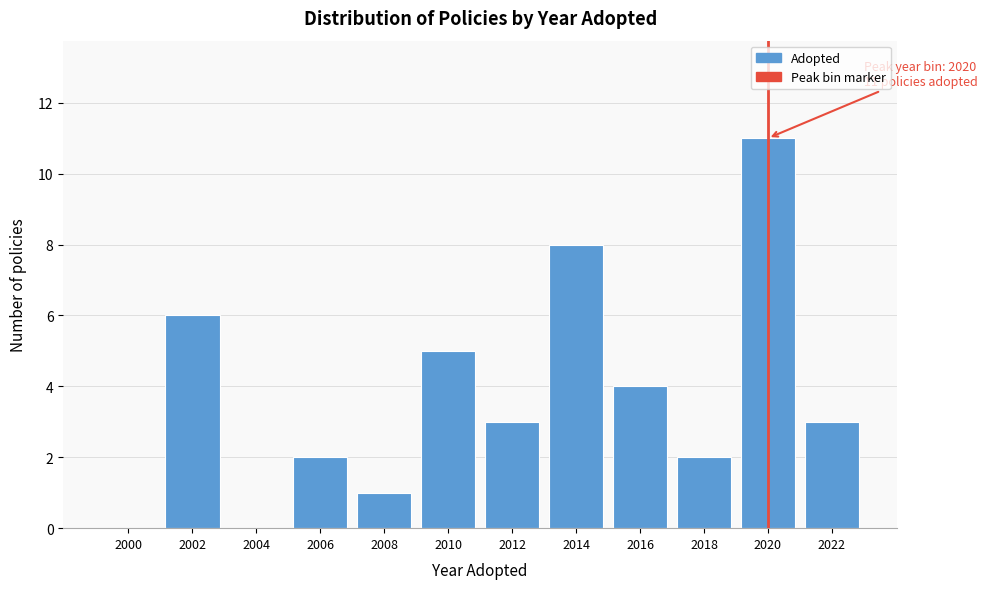

Reading right to left, what are all the values shown in this chart?

2022=3	2020=11	2018=2	2016=4	2014=8	2012=3	2010=5	2008=1	2006=2	2004=0	2002=6	2000=0